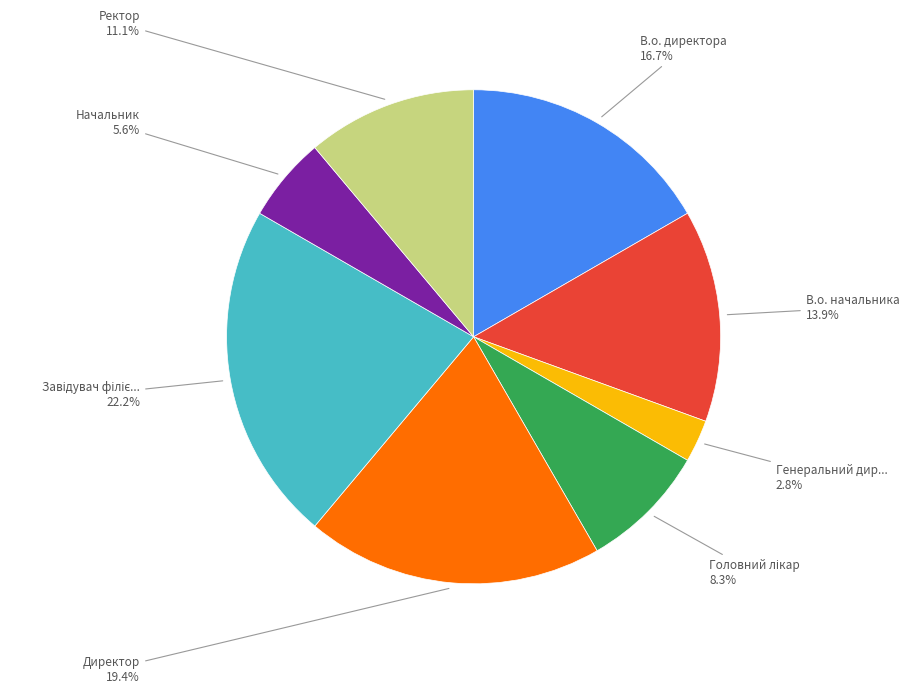

How many segments does this pie chart have?

8